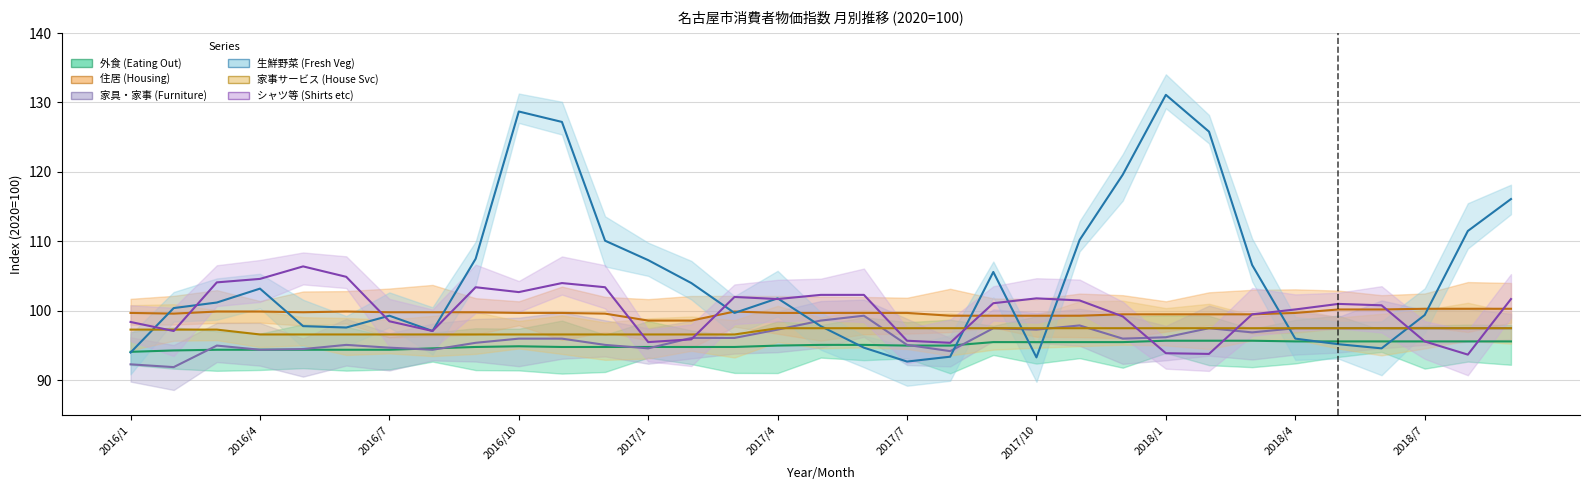

What is the greatest value displayed?

131.1